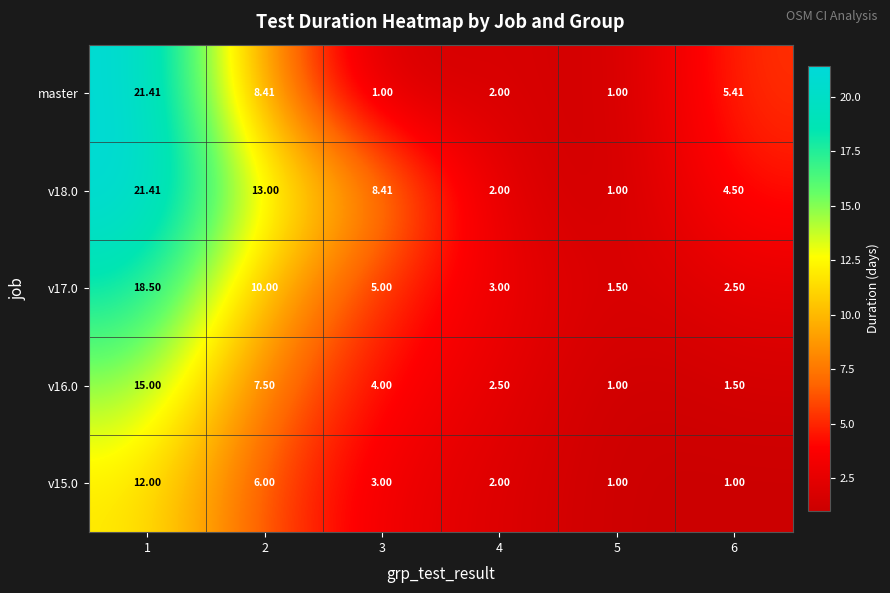

Which series has the largest total across all categories?

v18.0